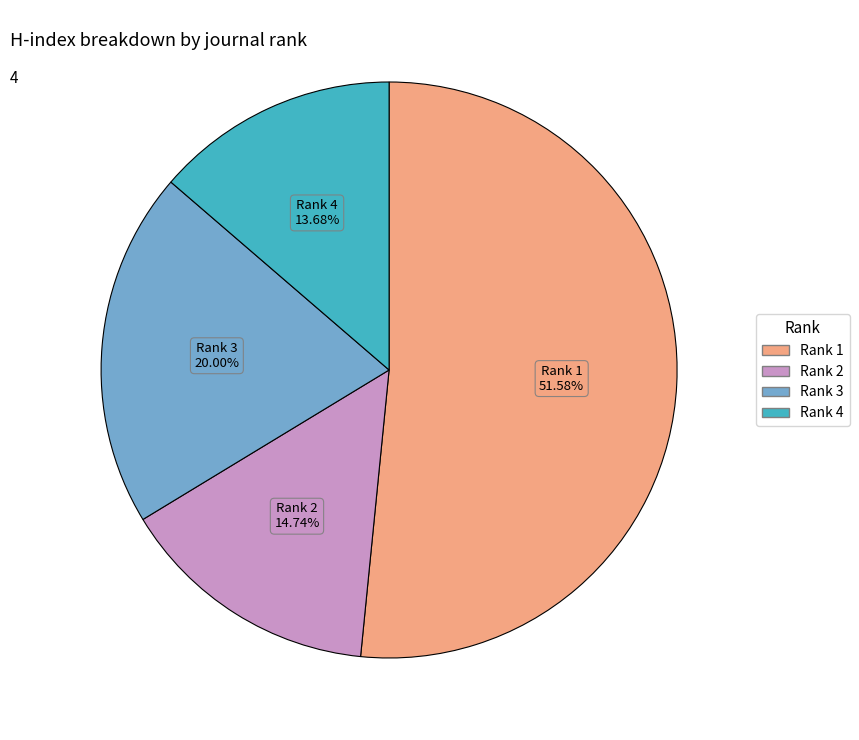

Is there a majority slice in this chart?

Yes